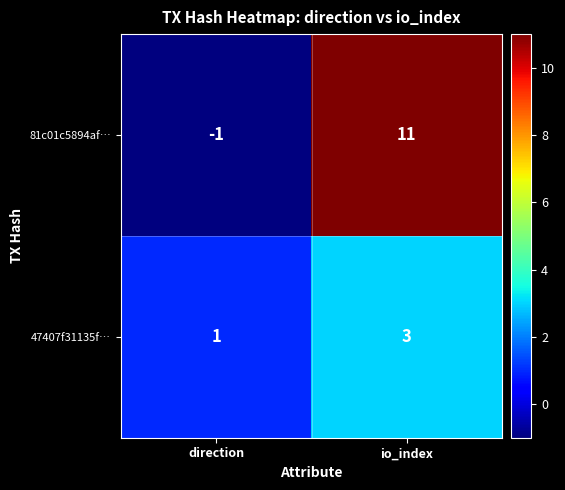

Between direction and io_index, which series saw the biggest shift?

81c01c5894af…